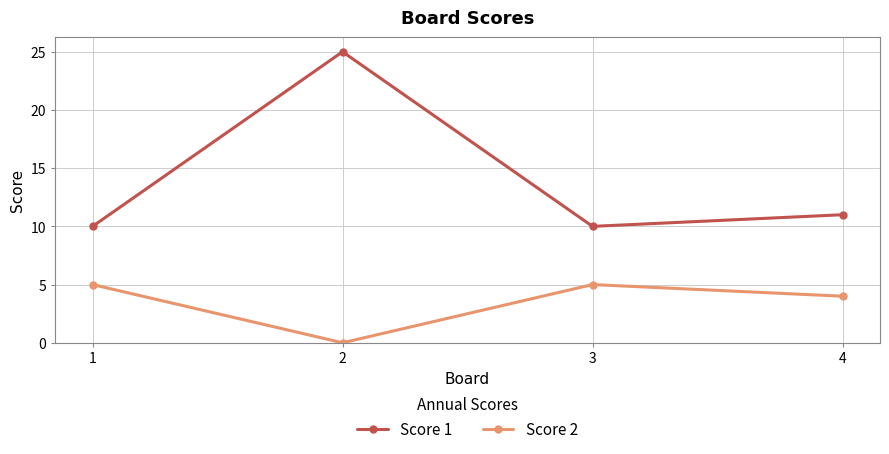

How many data points in Score 2 are less than 5?

2